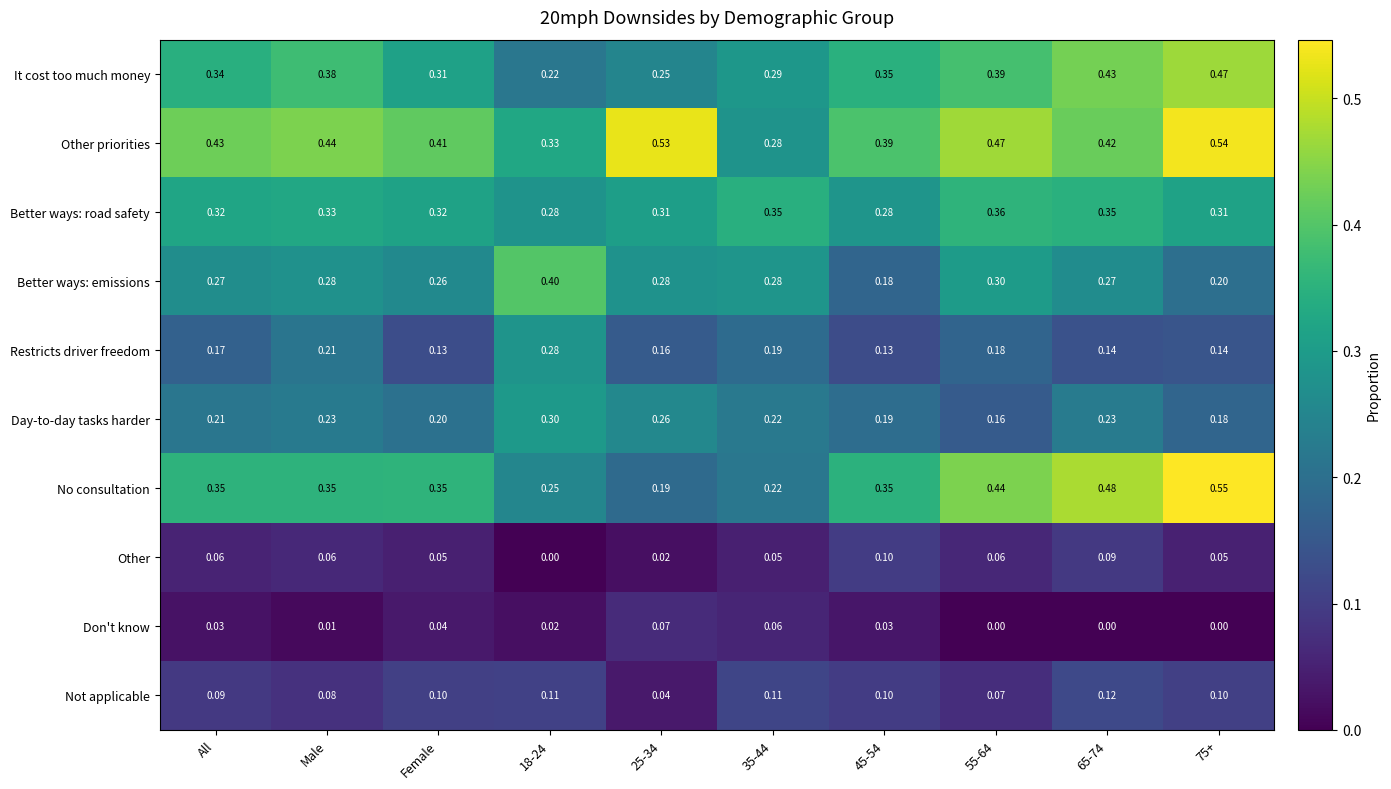

Rank the series at All from highest to lowest value.

Other priorities, No consultation, It cost too much money, Better ways: road safety, Better ways: emissions, Day-to-day tasks harder, Restricts driver freedom, Not applicable, Other, Don't know